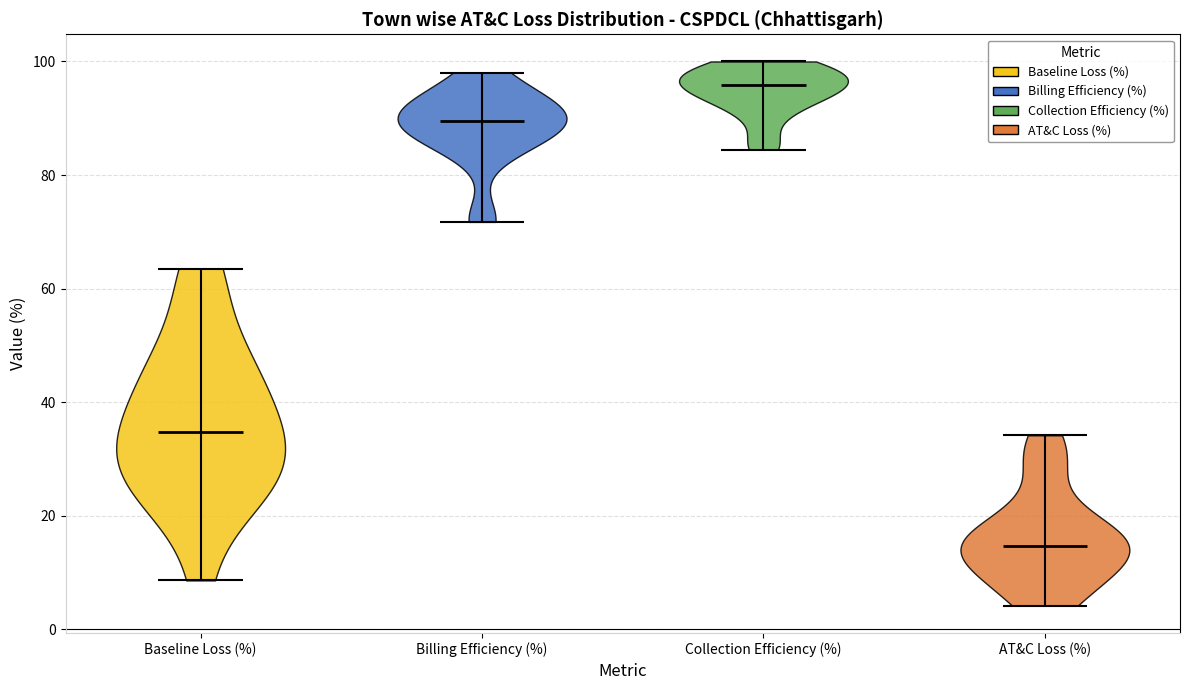

Reading left to right, read every violin against the y-axis: where its median line is, and the lowest and highest points it reaches. The values are not printed on the chart, so give them approximately, as read against the axis.

Baseline Loss (%): median line 34, lowest point 8, highest point 64
Billing Efficiency (%): median line 90, lowest point 72, highest point 98
Collection Efficiency (%): median line 96, lowest point 84, highest point 100
AT&C Loss (%): median line 14, lowest point 4, highest point 34